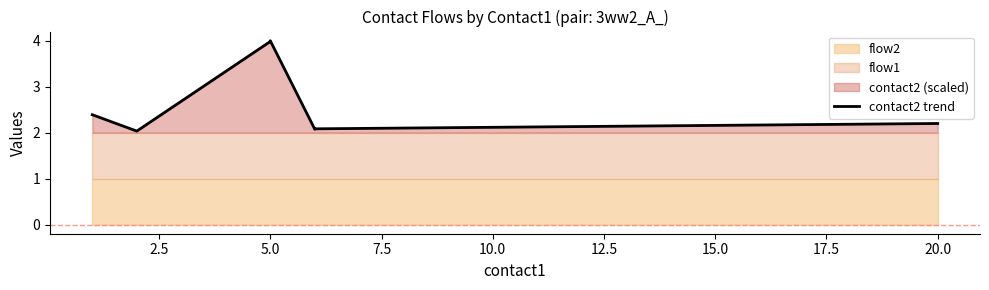

How many lines are shown in the chart?

1